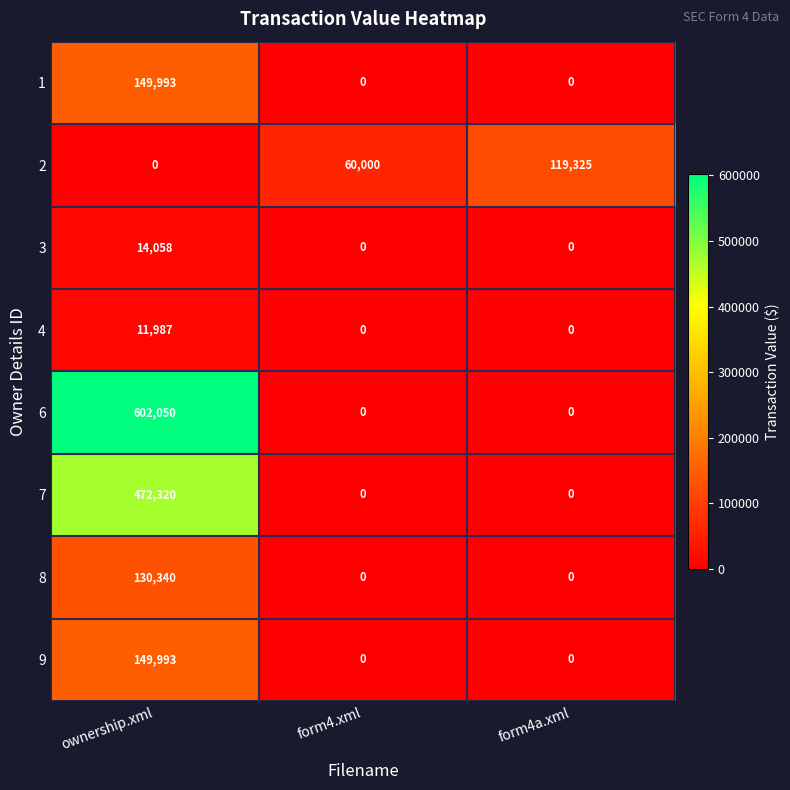

The 2 series shows 60000 at form4.xml. True or false?

True